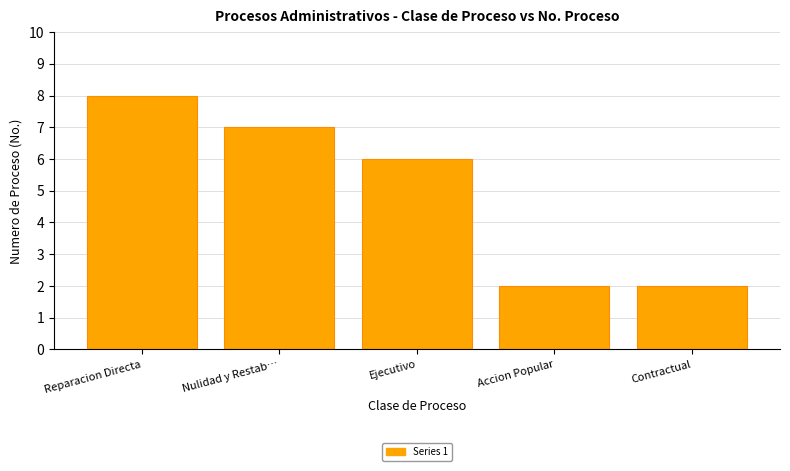

What is the ratio of the value at Nulidad y Restab… to the value at Ejecutivo?

1.2